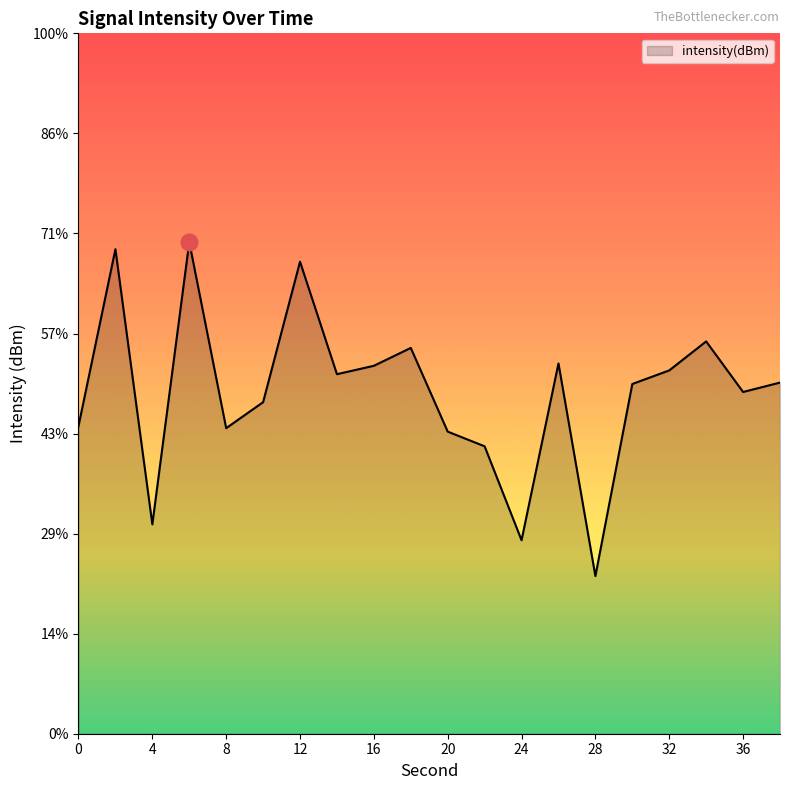

What is the average value?

-127.9